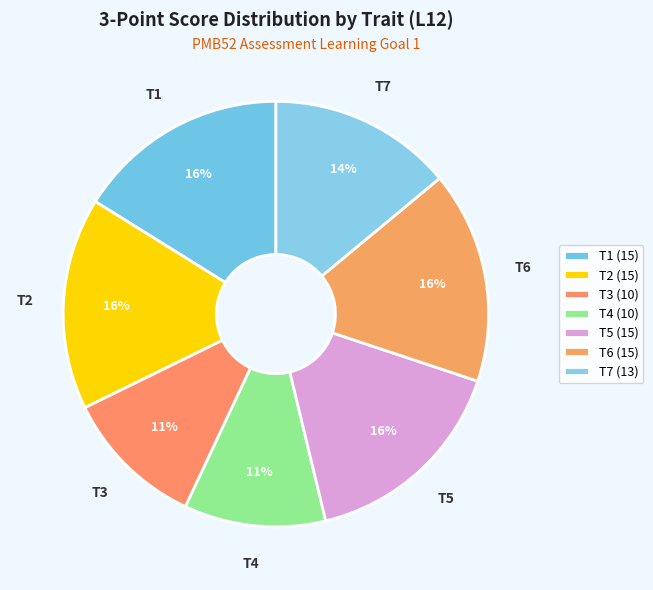

How many slices are in this pie chart?

7